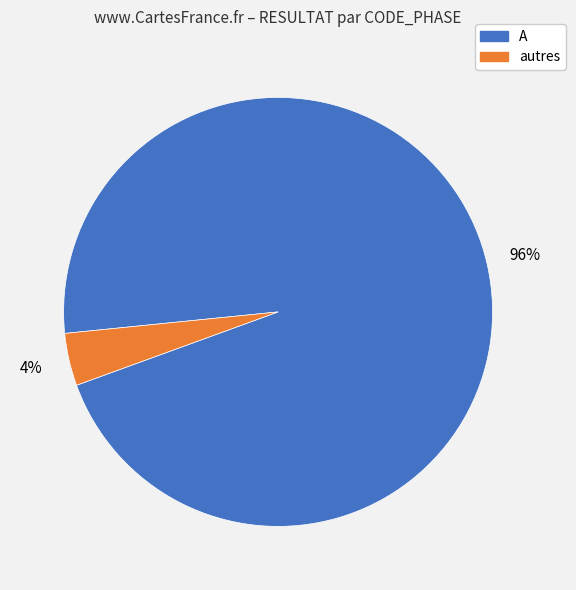

To the nearest percent, what is the average slice percentage?

50%